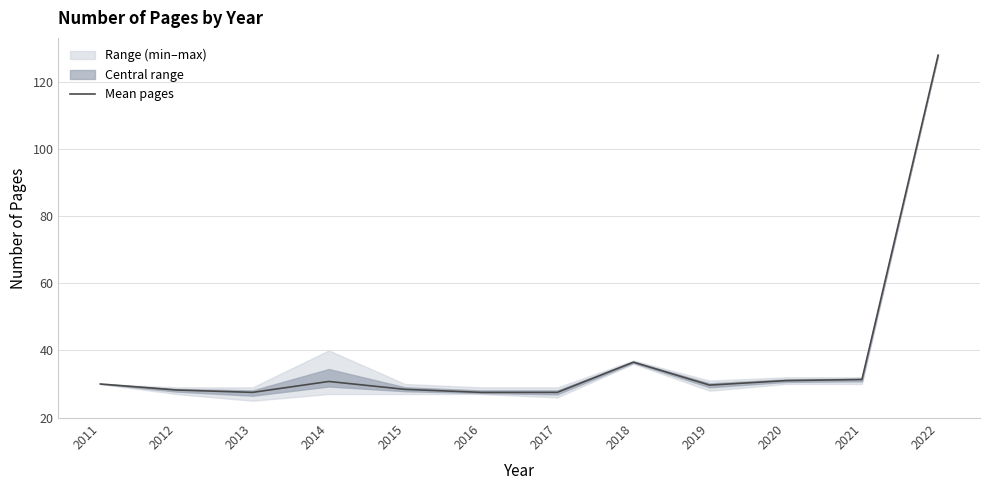

How many points are higher than both their immediate neighbors (excluding endpoints)?

2